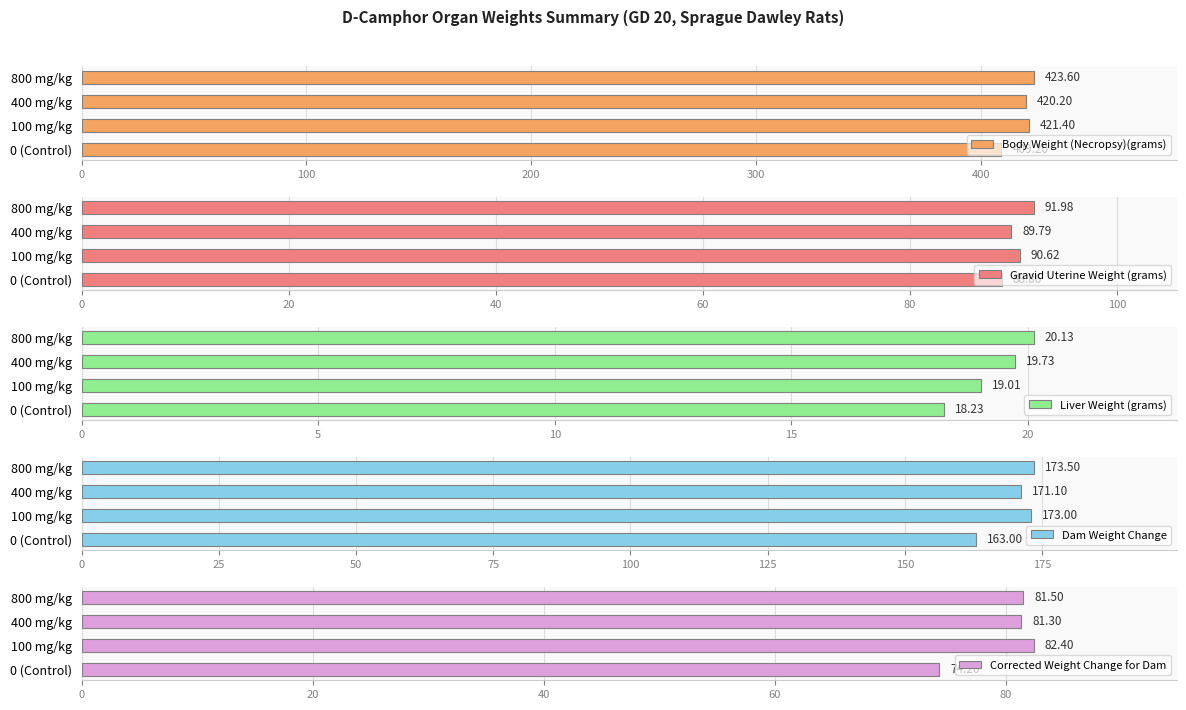

The Liver Weight (grams) series shows 19.0 at 100 mg/kg. True or false?

True